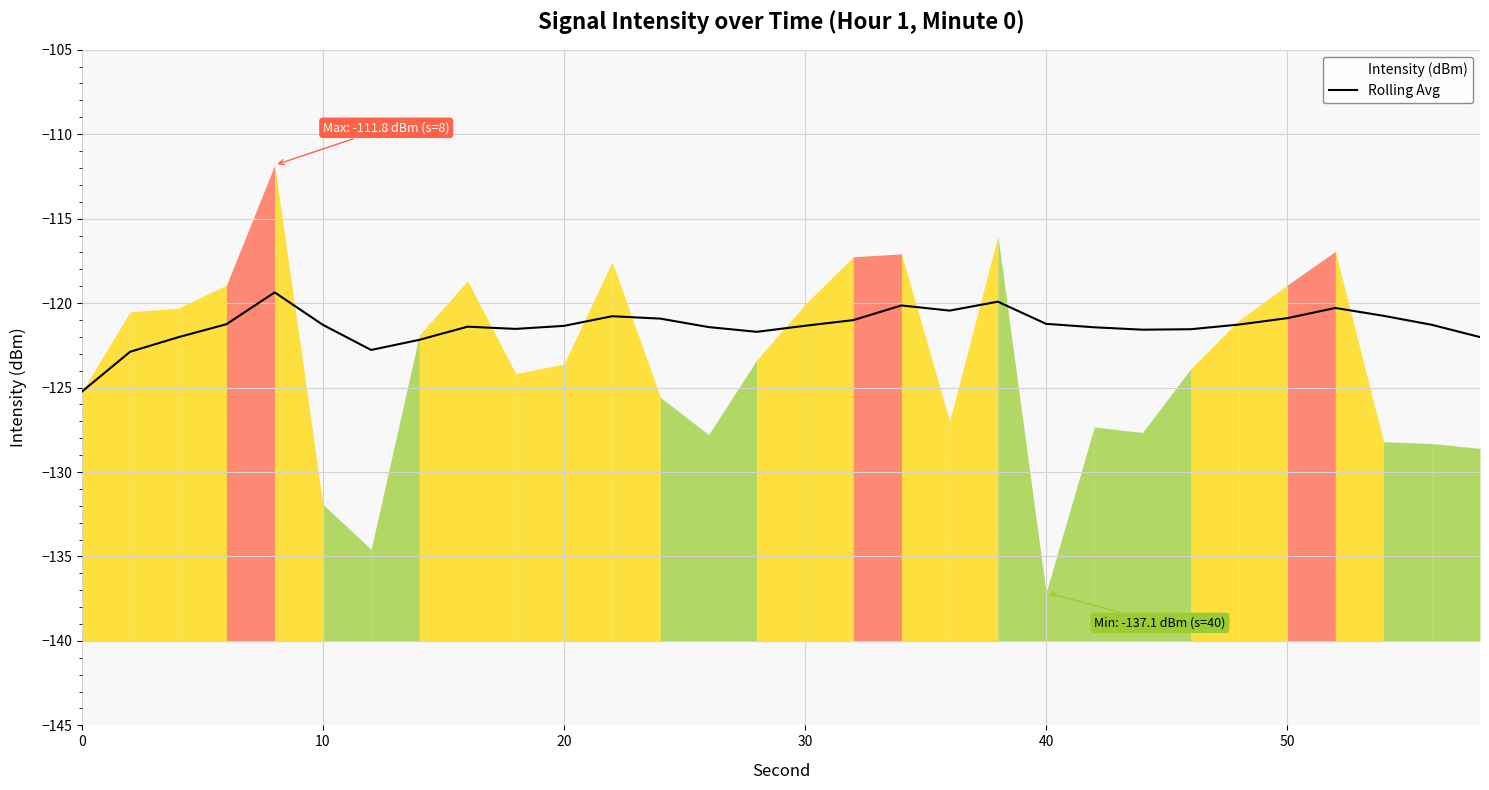

How many lines are shown in the chart?

1